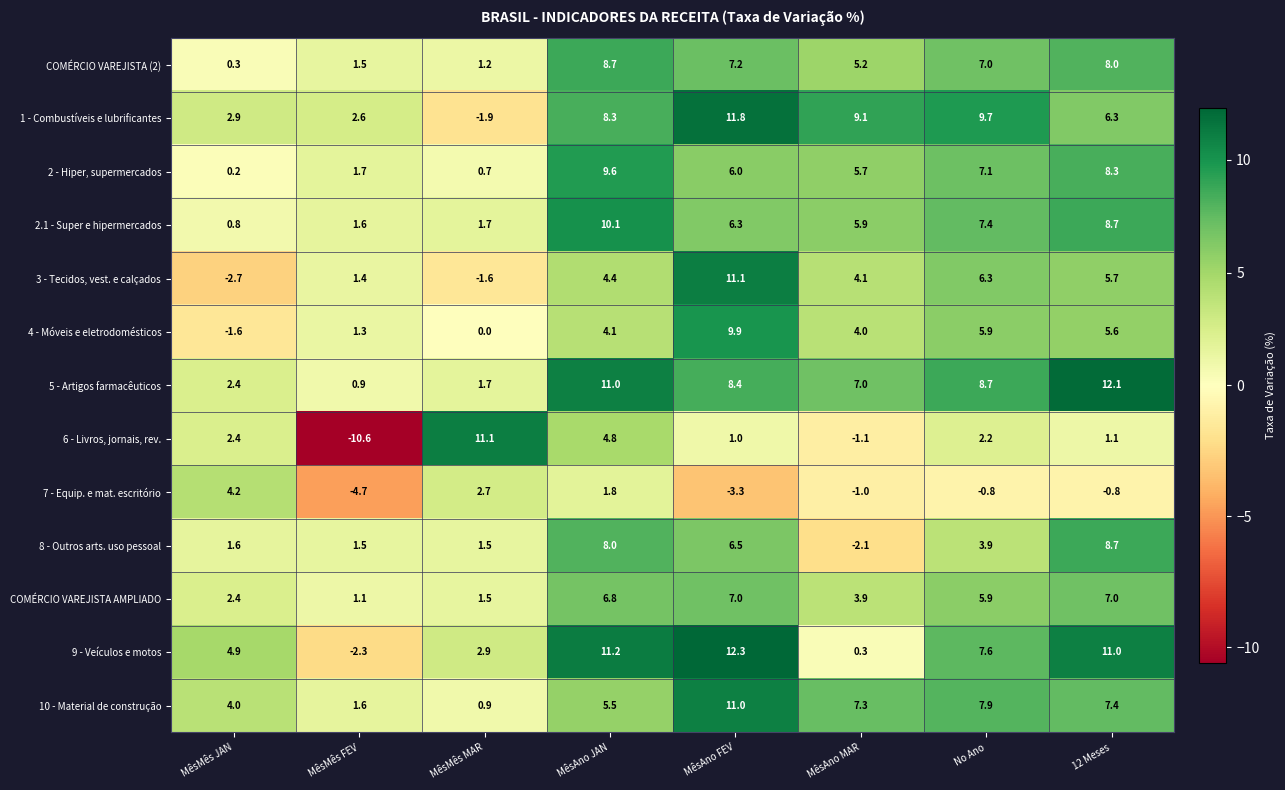

What is the difference between the 5 - Artigos farmacêuticos values at MêsAno FEV and MêsMês JAN?

6.0